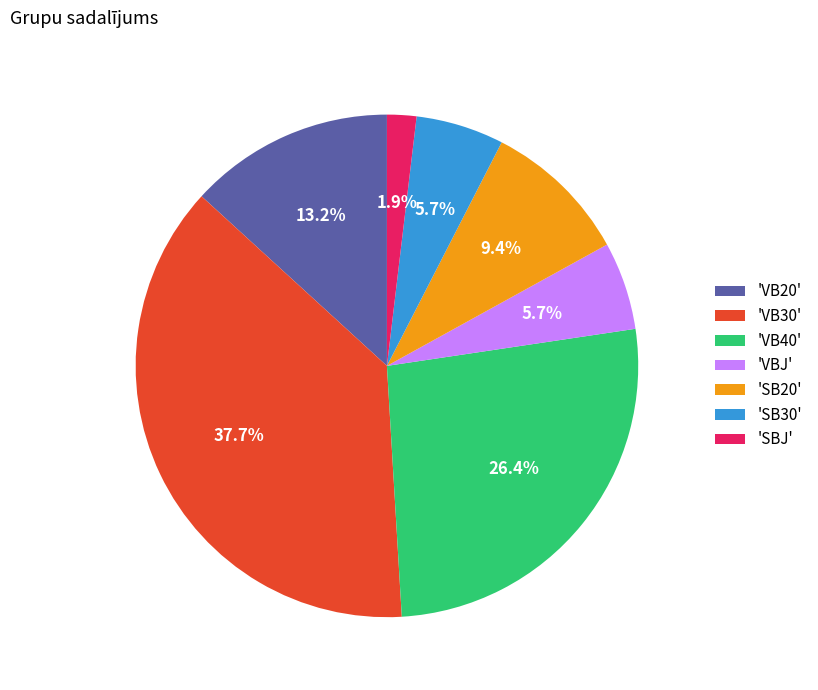

Which category has the biggest portion of the pie?

'VB30'